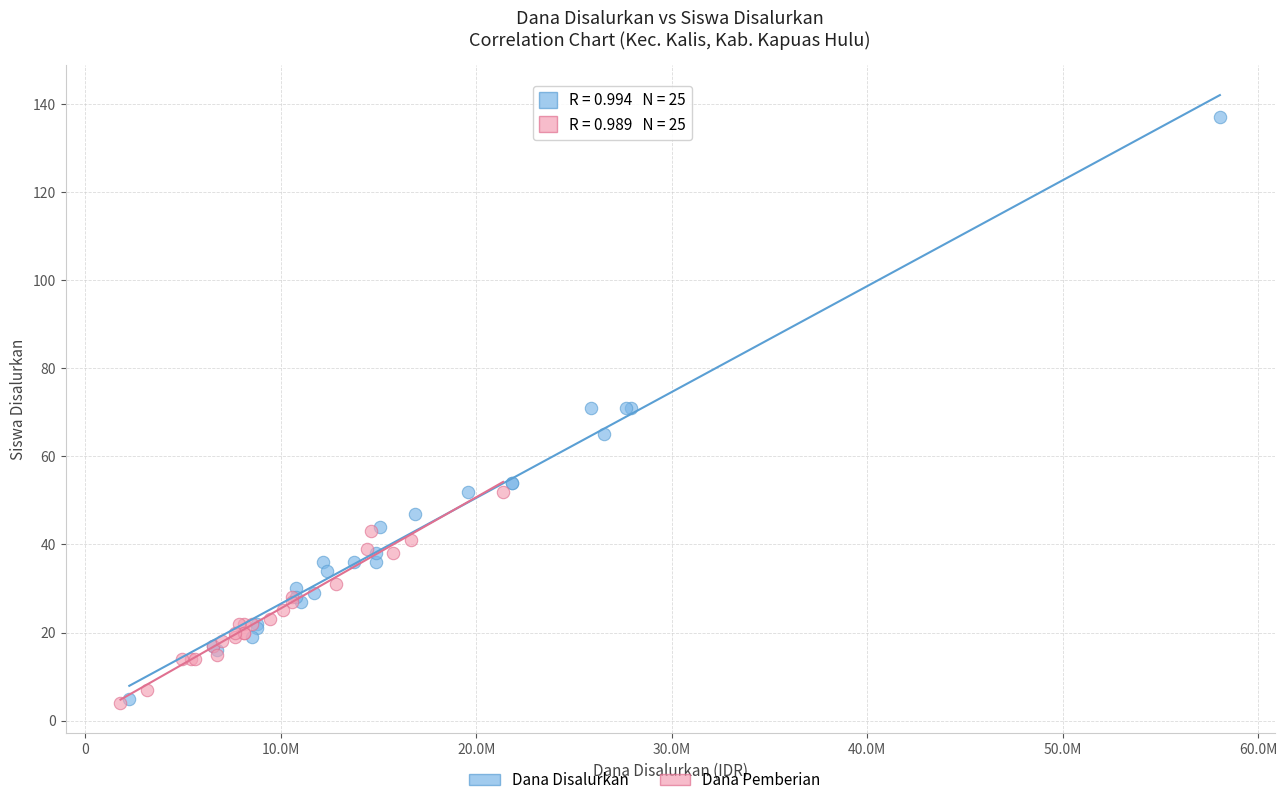

Which series has the largest Y range (max minus min)?

Dana Disalurkan